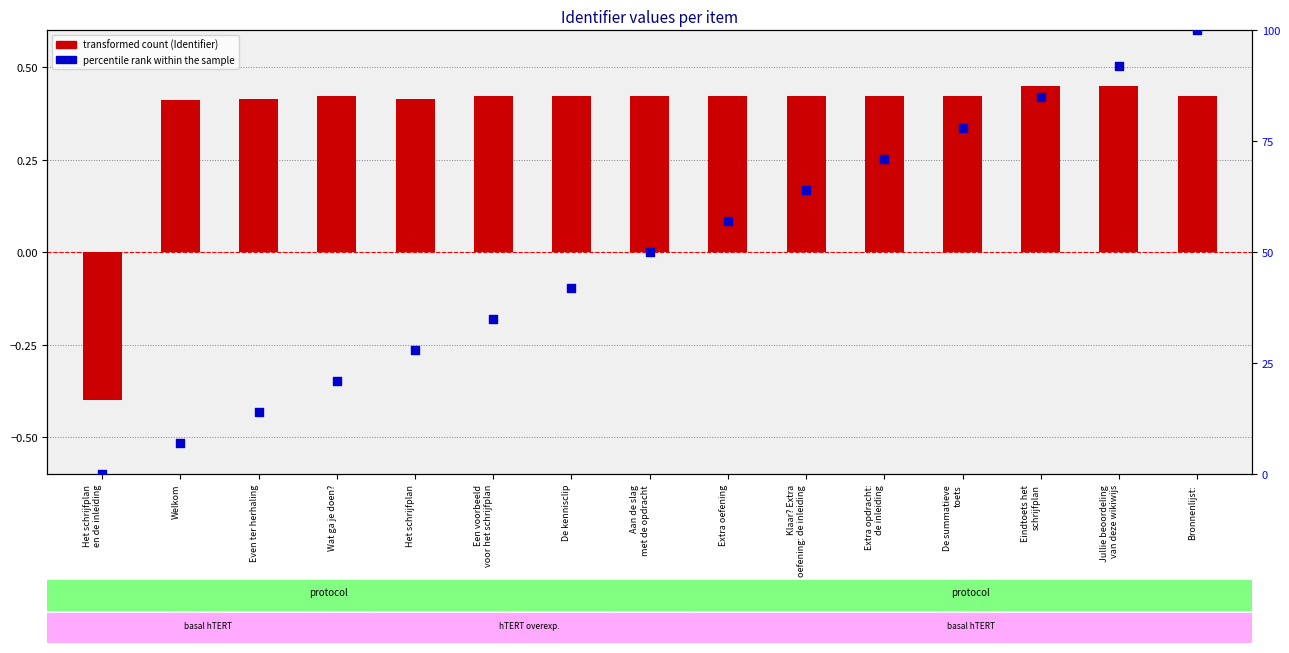

Which series has the widest spread of Y values?

percentile rank within the sample